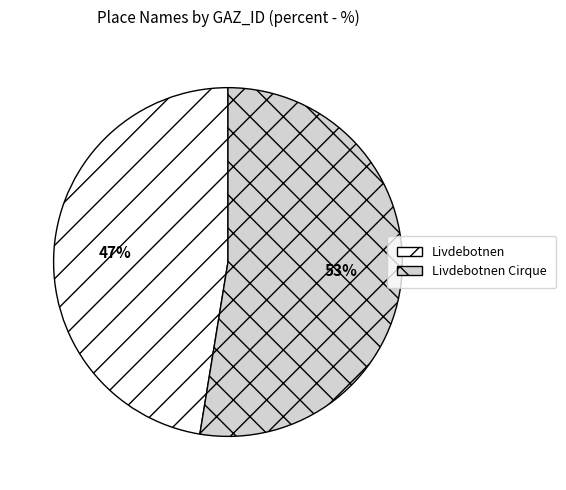

Is there any slice that represents more than half of the pie?

Yes